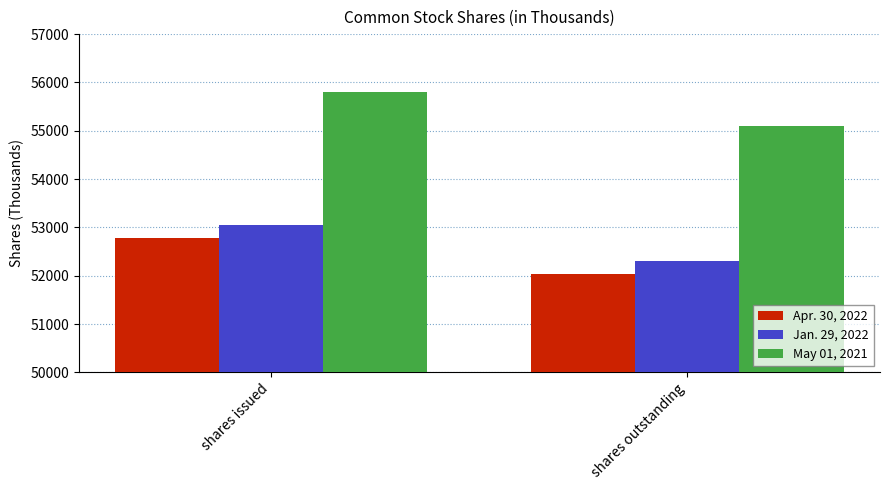

Which category has the highest value across all series?

shares issued